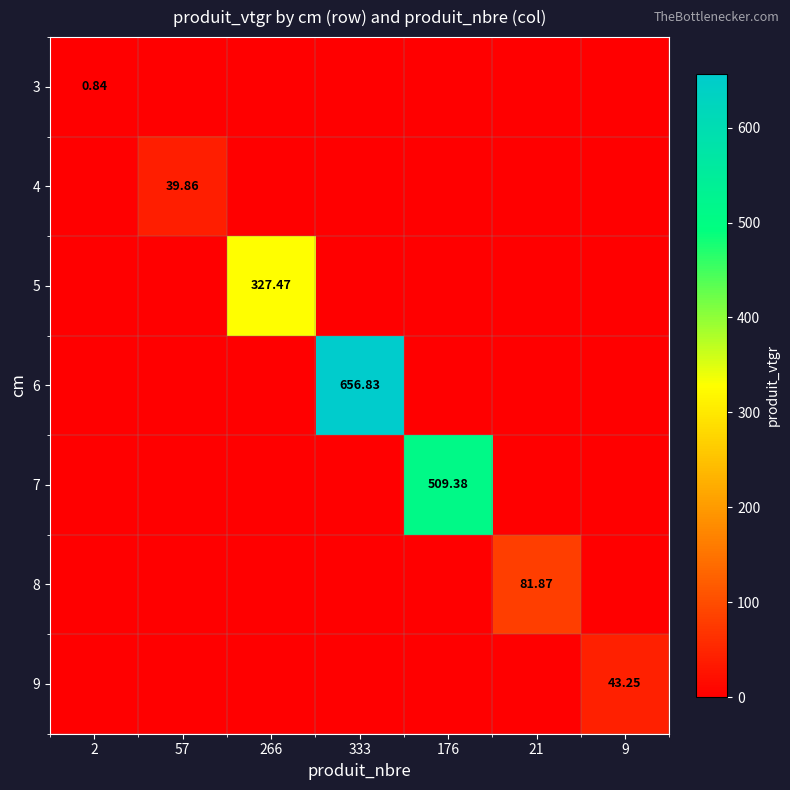

At which label does 6 reach its minimum?

2